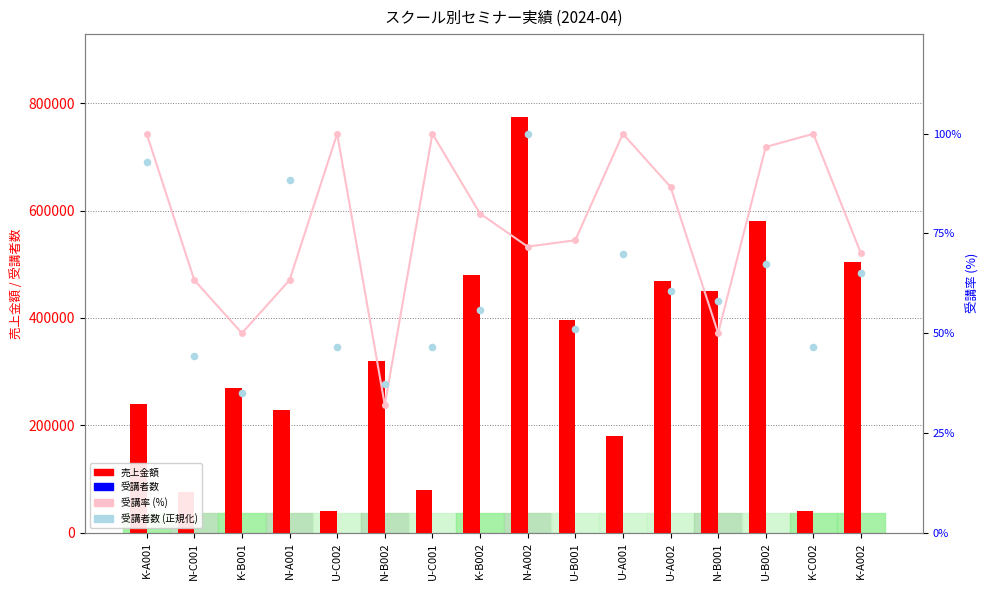

At how many categories does at least one series exceed 142484?

12